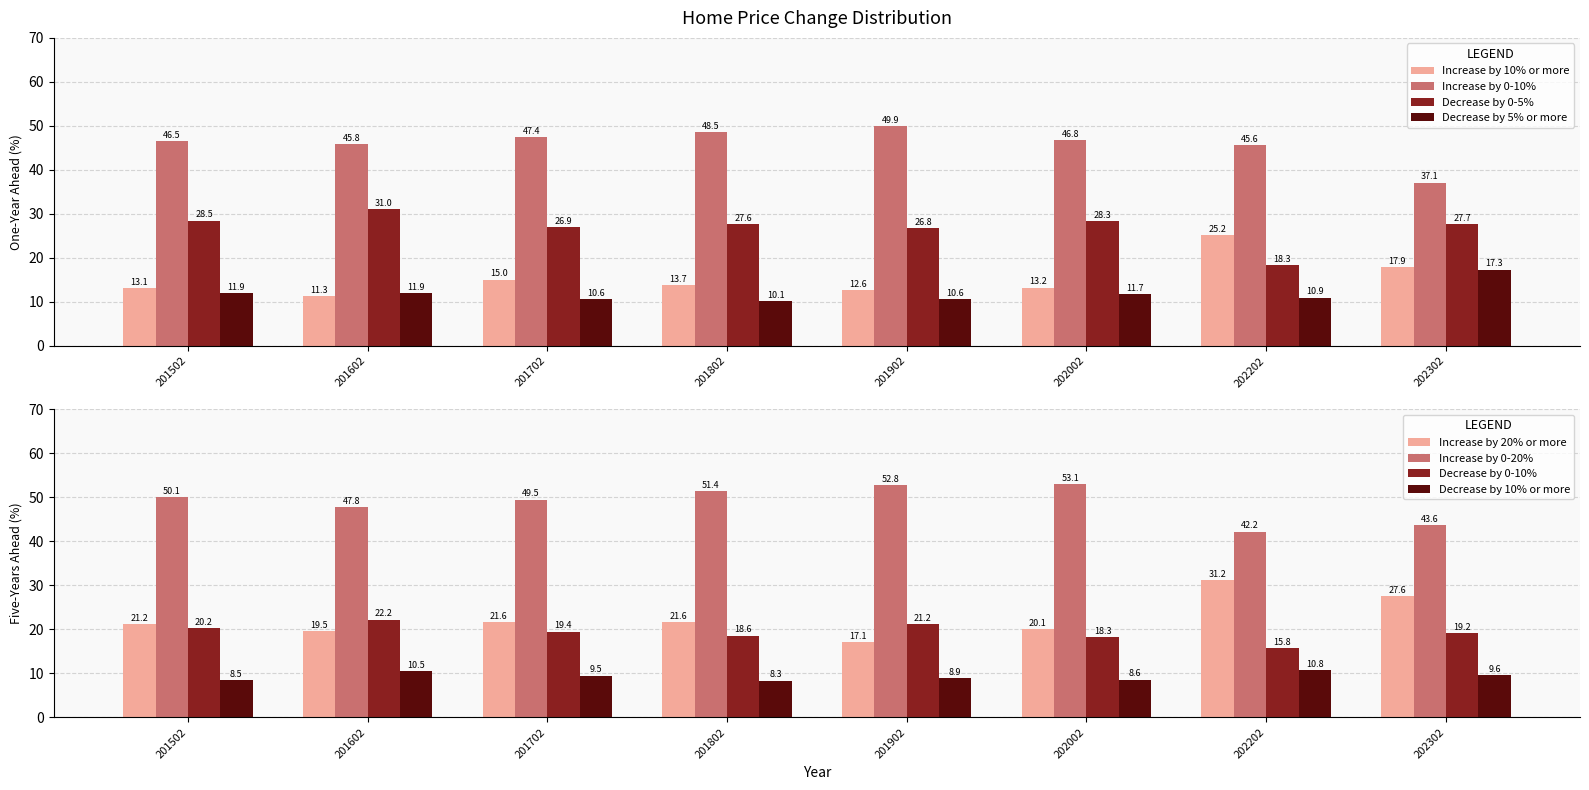

The value of Increase by 0-10% at 202002 is 24.3. True or false?

False